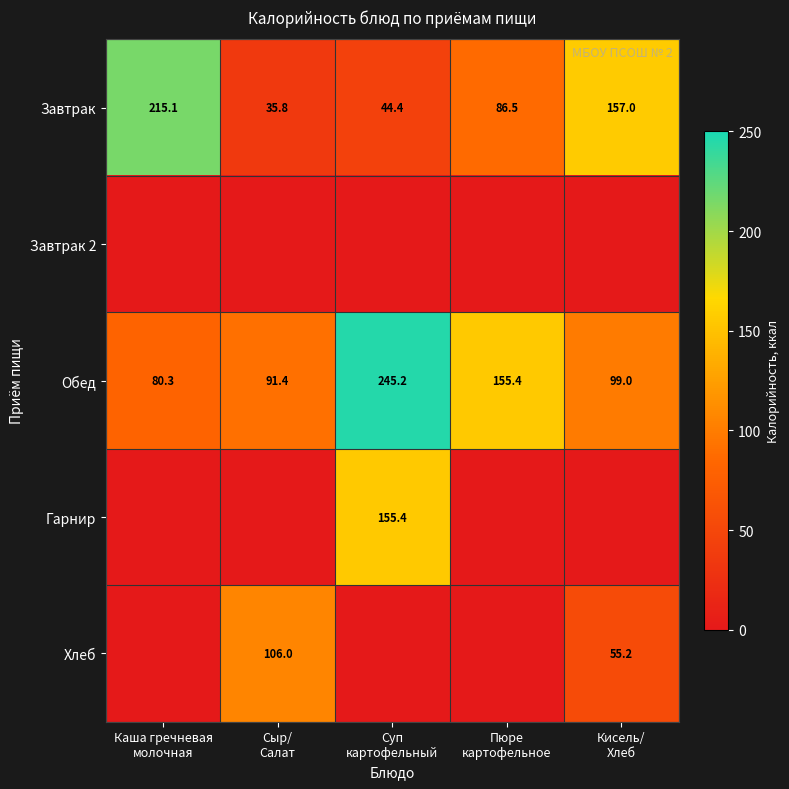

What is the lowest value of the Обед series?

80.3